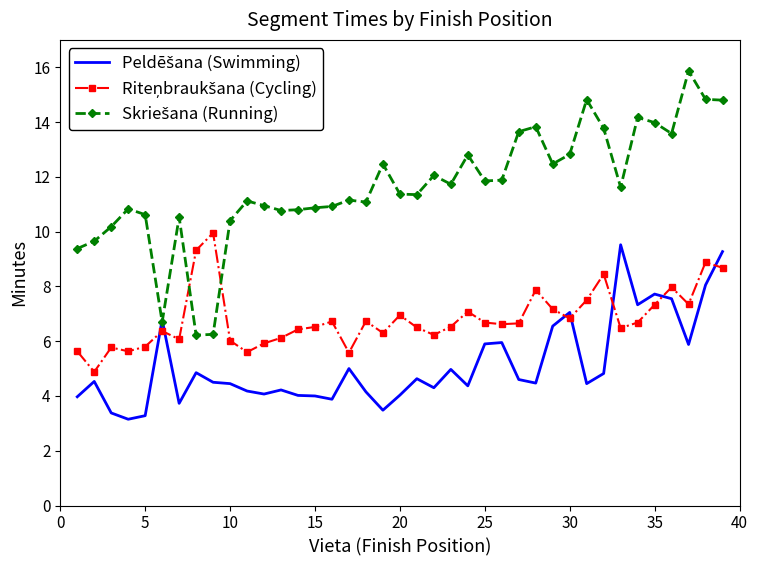

What is the greatest value displayed?

15.9